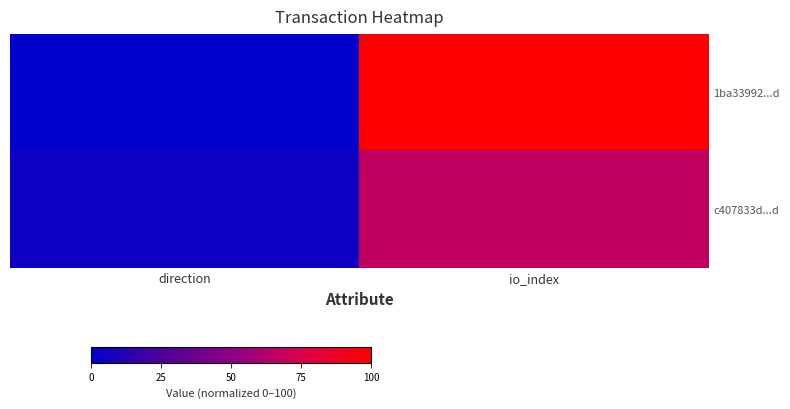

What is the total value across all series at direction?

4.7